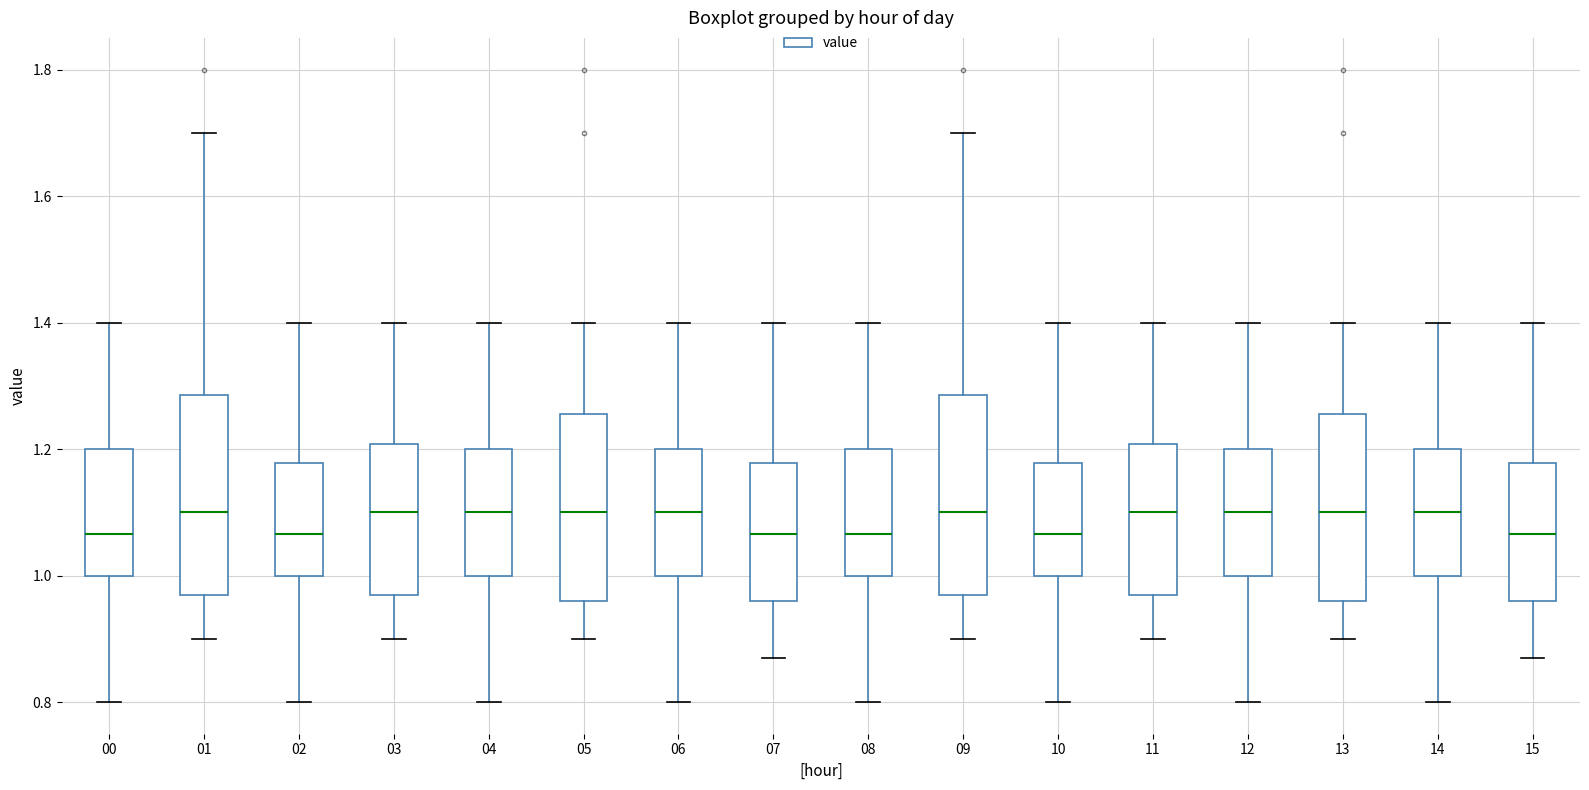

Reading left to right, read every box against the y-axis: the position of its median line, the range the box covers, and the ends of its whiskers. The values are not printed on the chart, so give them approximately, as read against the axis.

00: median 1.06, box 1.00 to 1.20, whiskers 0.80 to 1.40
01: median 1.10, box 0.98 to 1.28, whiskers 0.90 to 1.70
02: median 1.06, box 1.00 to 1.18, whiskers 0.80 to 1.40
03: median 1.10, box 0.98 to 1.20, whiskers 0.90 to 1.40
04: median 1.10, box 1.00 to 1.20, whiskers 0.80 to 1.40
05: median 1.10, box 0.96 to 1.26, whiskers 0.90 to 1.40
06: median 1.10, box 1.00 to 1.20, whiskers 0.80 to 1.40
07: median 1.06, box 0.96 to 1.18, whiskers 0.88 to 1.40
08: median 1.06, box 1.00 to 1.20, whiskers 0.80 to 1.40
09: median 1.10, box 0.98 to 1.28, whiskers 0.90 to 1.70
10: median 1.06, box 1.00 to 1.18, whiskers 0.80 to 1.40
11: median 1.10, box 0.98 to 1.20, whiskers 0.90 to 1.40
12: median 1.10, box 1.00 to 1.20, whiskers 0.80 to 1.40
13: median 1.10, box 0.96 to 1.26, whiskers 0.90 to 1.40
14: median 1.10, box 1.00 to 1.20, whiskers 0.80 to 1.40
15: median 1.06, box 0.96 to 1.18, whiskers 0.88 to 1.40